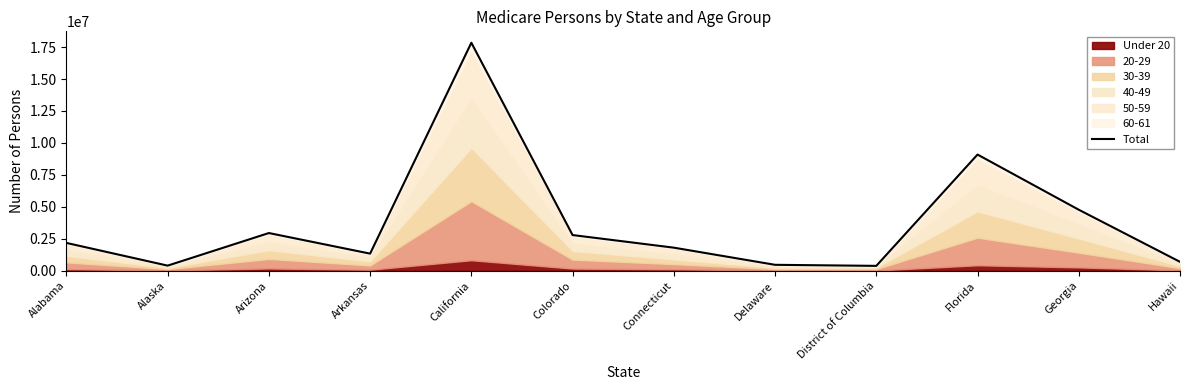

Where is the first local maximum?

Arizona